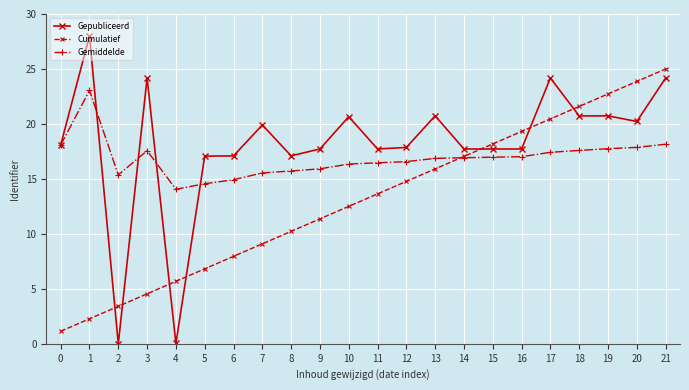

Which series has the widest spread of values?

Gepubliceerd